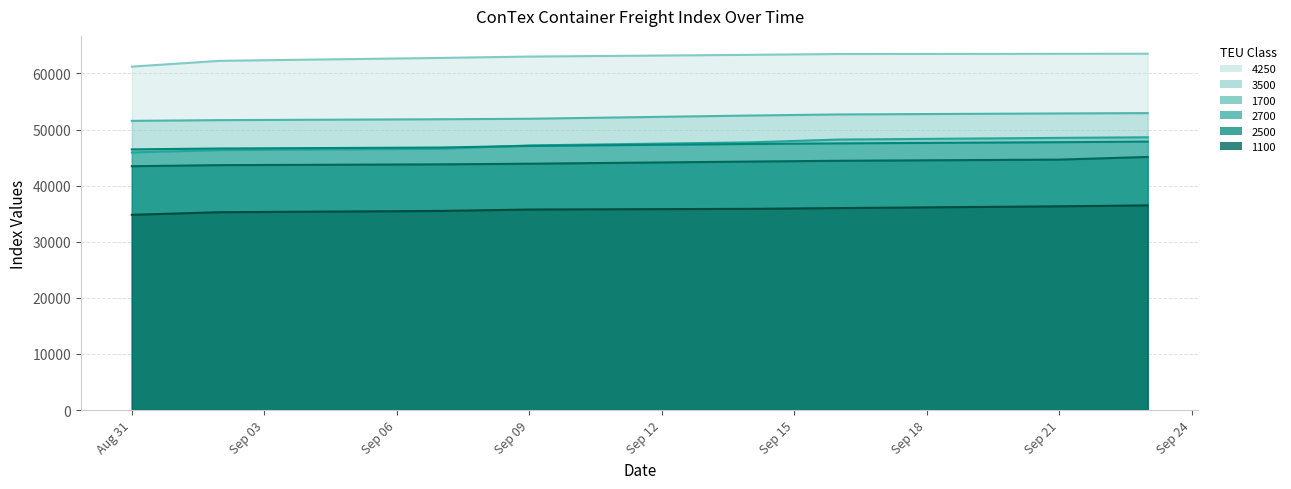

What position from the left is 16.09.2021?

6